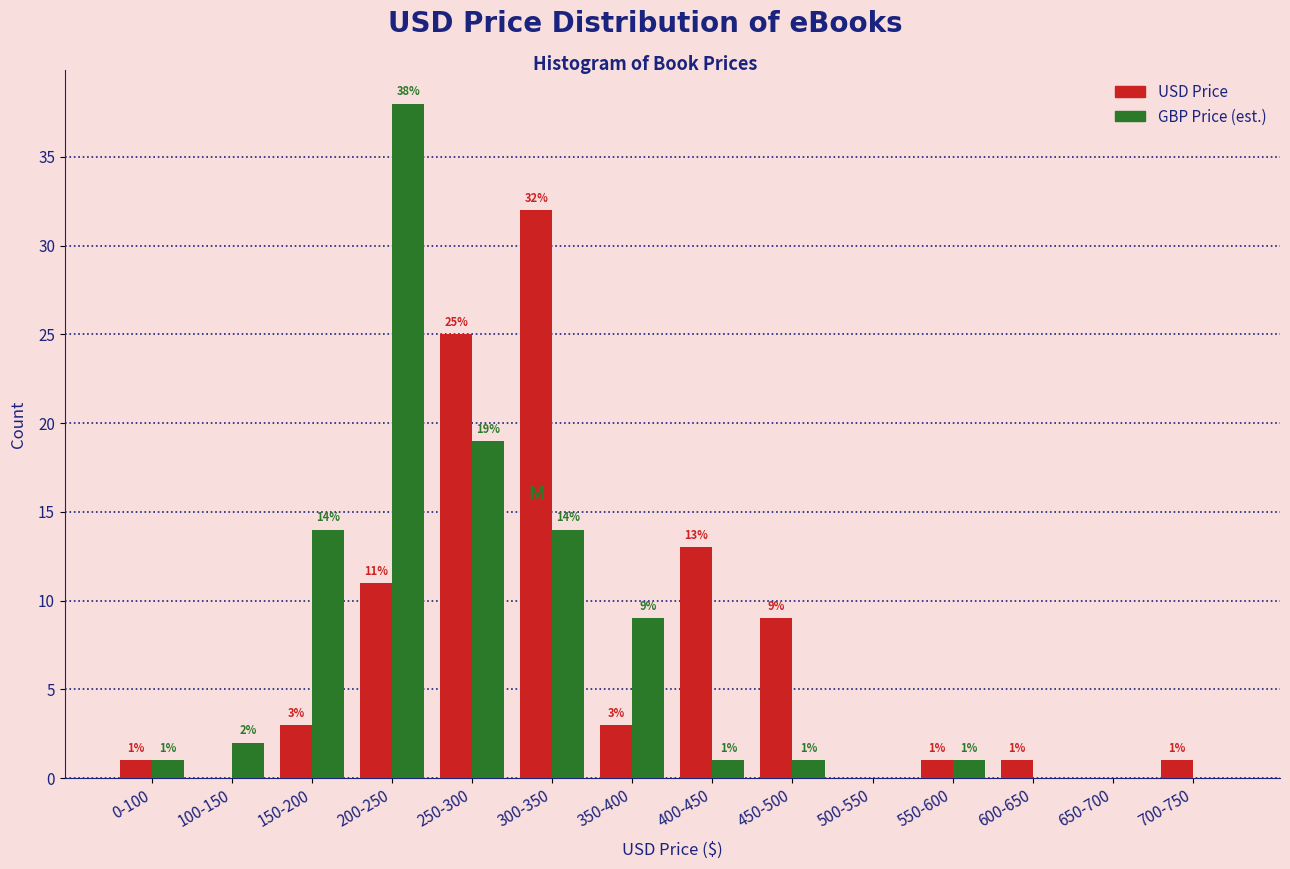

Reading left to right, extract all data points from this chart.

USD Price: 0-100=1	100-150=0	150-200=3	200-250=11	250-300=25	300-350=32	350-400=3	400-450=13	450-500=9	500-550=0	550-600=1	600-650=1	650-700=0	700-750=1
GBP Price (est.): 0-100=1	100-150=2	150-200=14	200-250=38	250-300=19	300-350=14	350-400=9	400-450=1	450-500=1	500-550=0	550-600=1	600-650=0	650-700=0	700-750=0